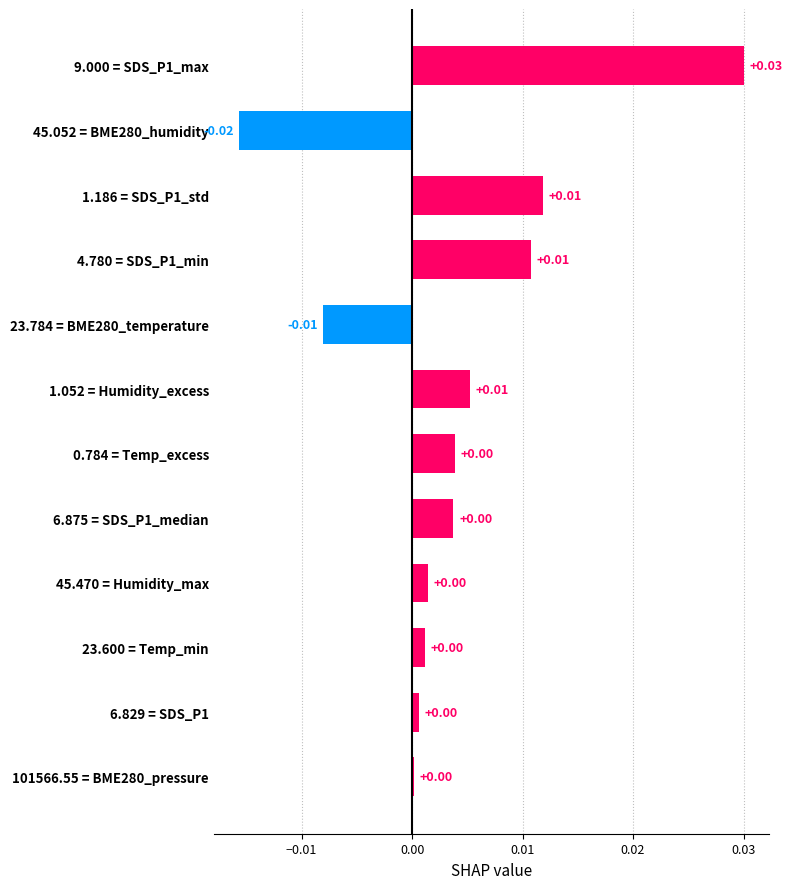

Does the chart contain any negative values?

Yes